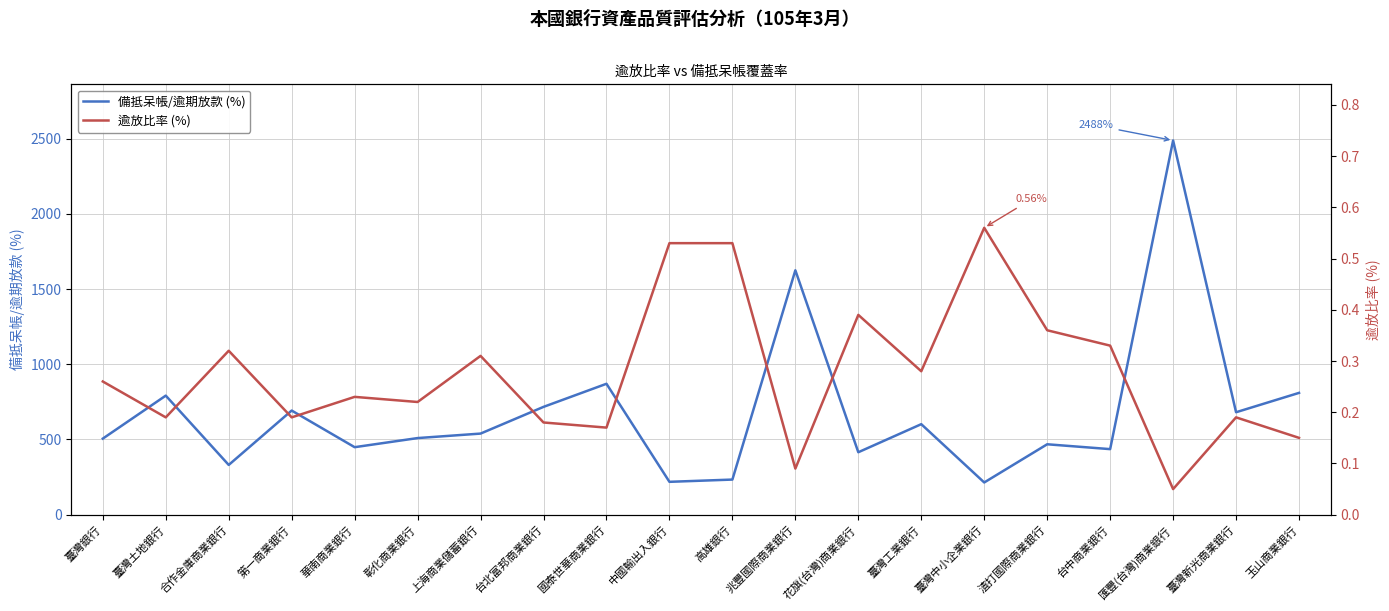

True or false: 逾放比率 (%) and 備抵呆帳/逾期放款 (%) cross at least once.

False